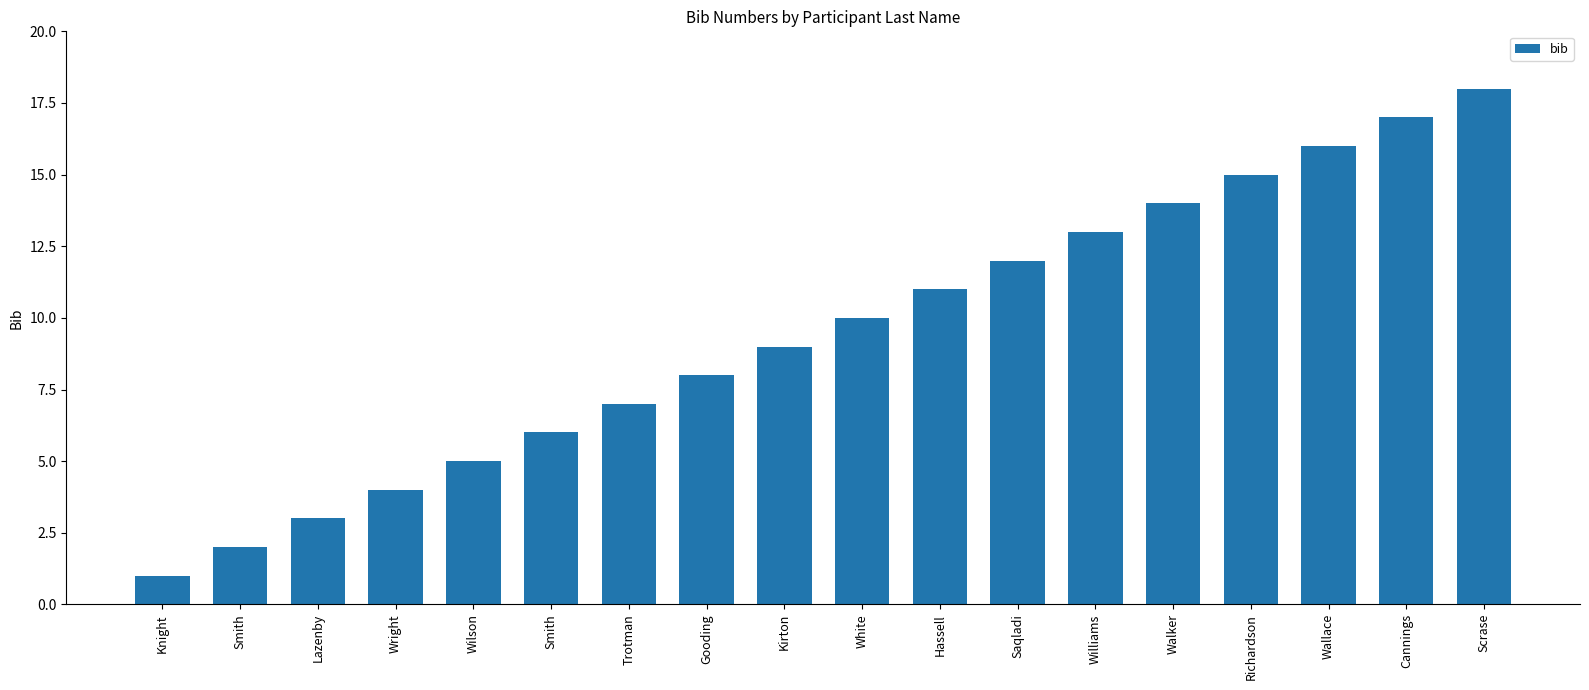

How many data points are less than 10?

9